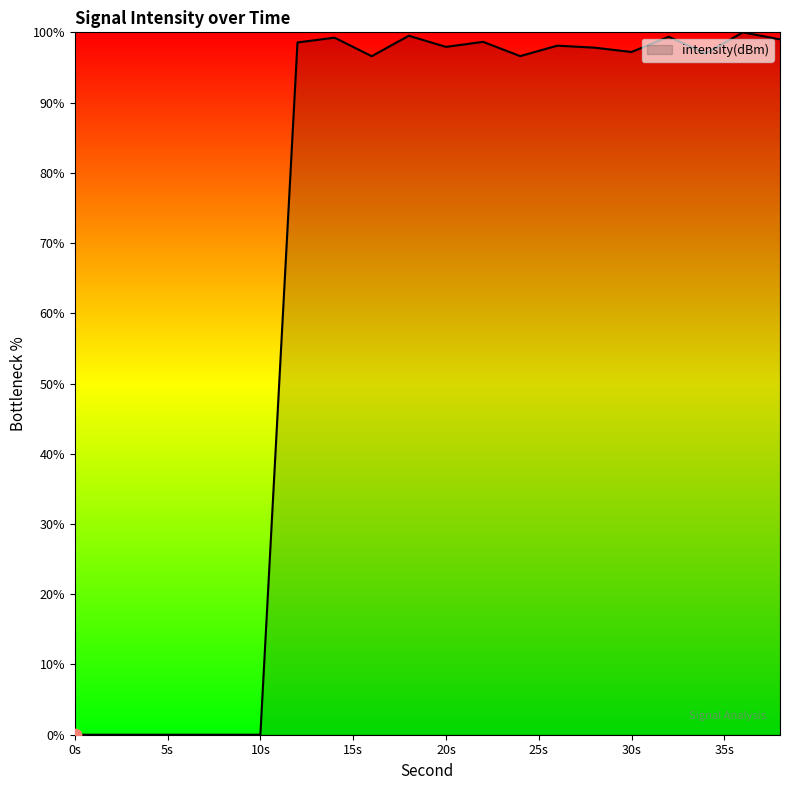

What is the maximum value shown in the chart?

100.0